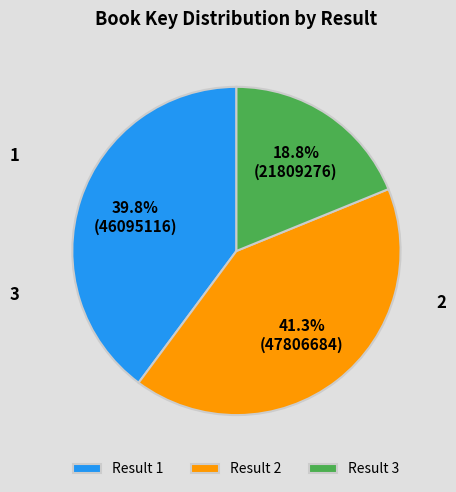

To the nearest percent, what is the average slice percentage?

33%